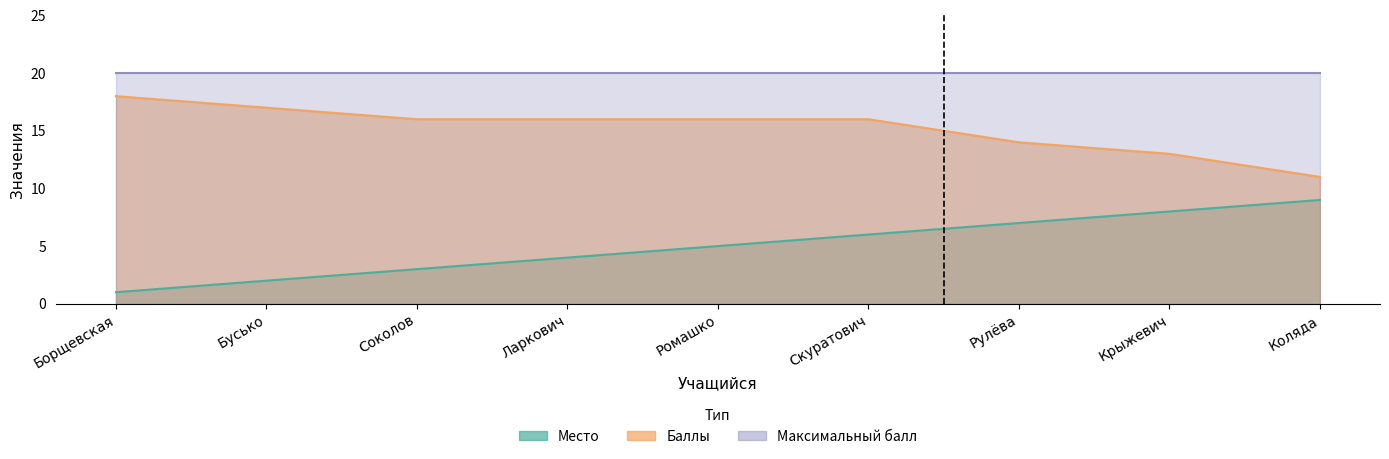

How many values in the Баллы series are below 16?

3